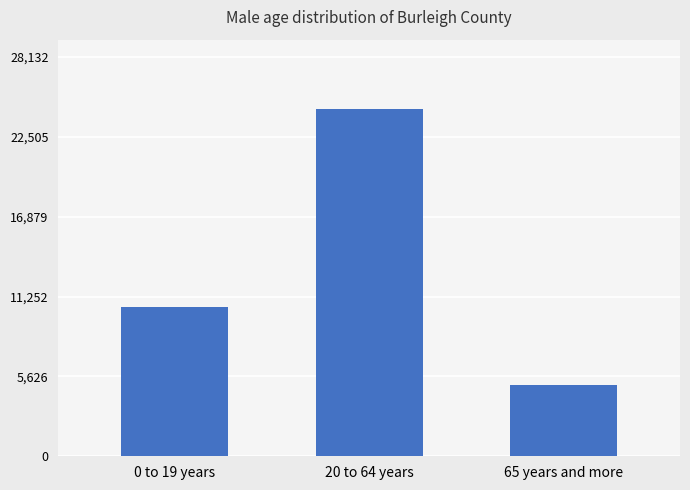

What is the smallest value displayed?

5000